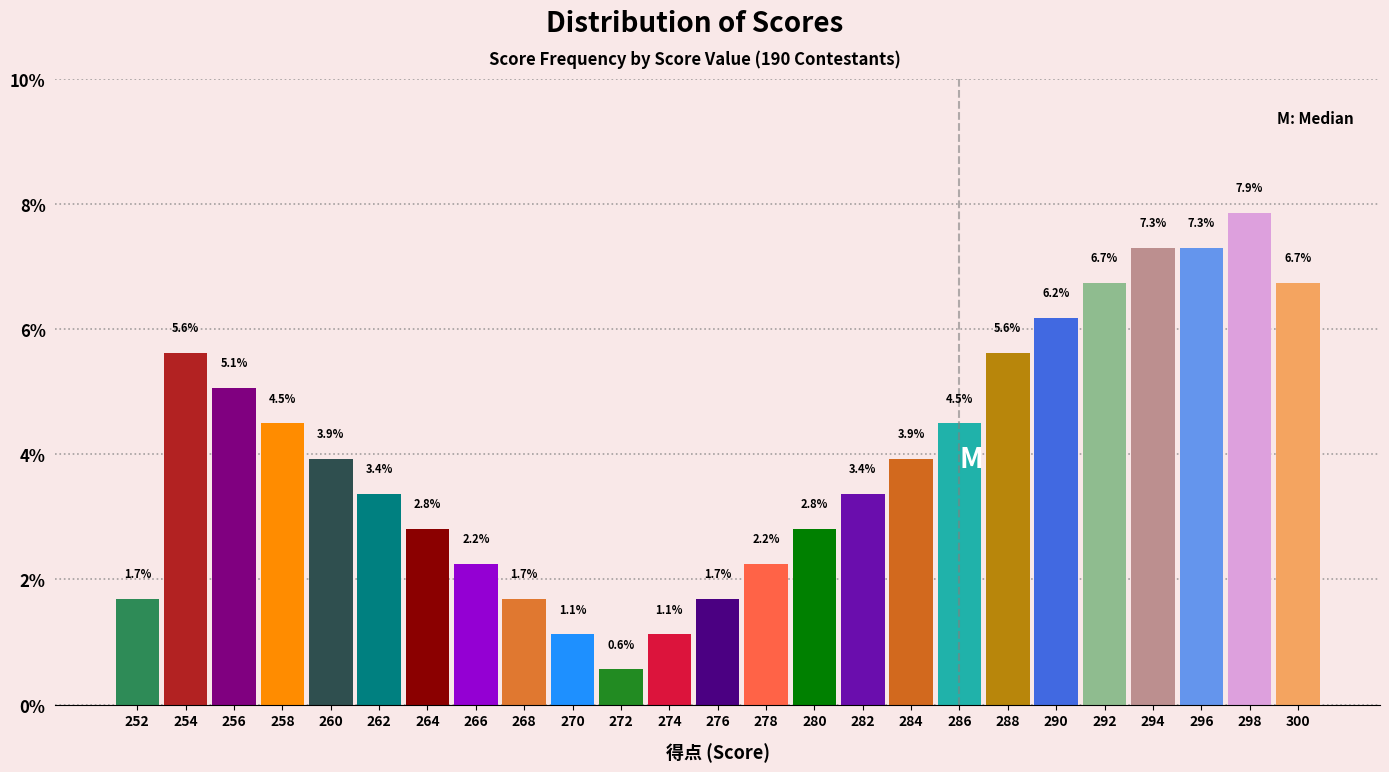

Reading left to right, list all the values displayed in this chart.

1.7	5.6	5.1	4.5	3.9	3.4	2.8	2.2	1.7	1.1	0.6	1.1	1.7	2.2	2.8	3.4	3.9	4.5	5.6	6.2	6.7	7.3	7.3	7.9	6.7